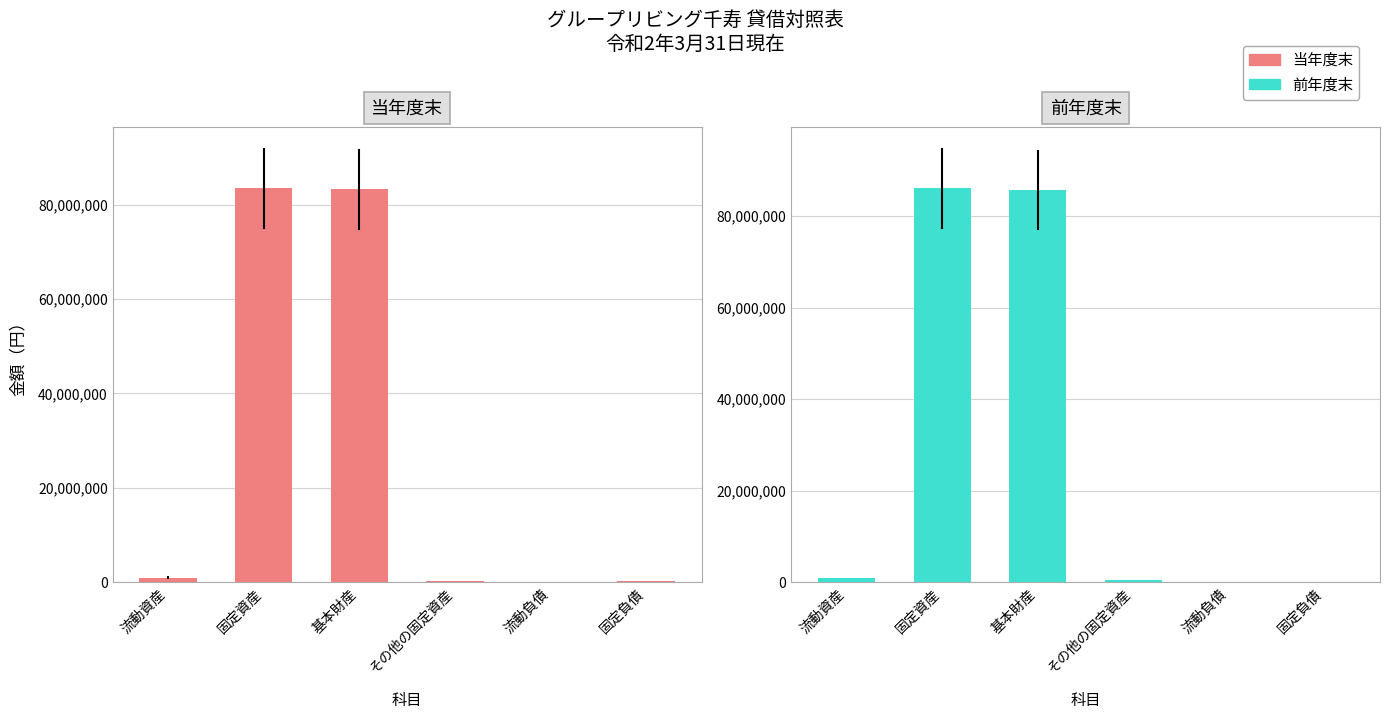

What is the approximate value of 前年度末 at 固定資産, to the nearest 10?

86125310